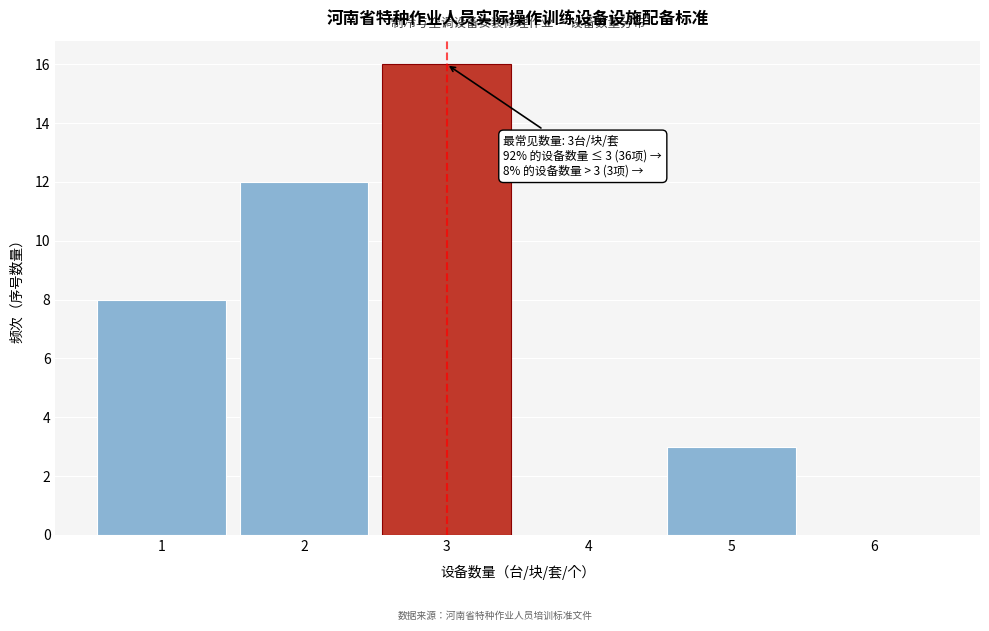

Which range on the x-axis has the tallest bar?

2.5 to 3.5